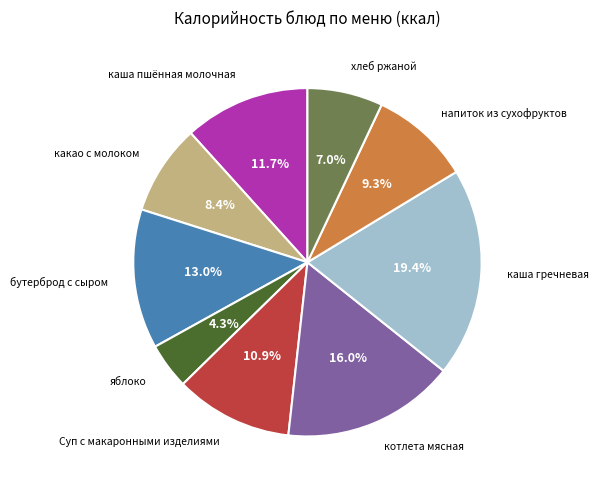

Count the number of slices in the pie.

9